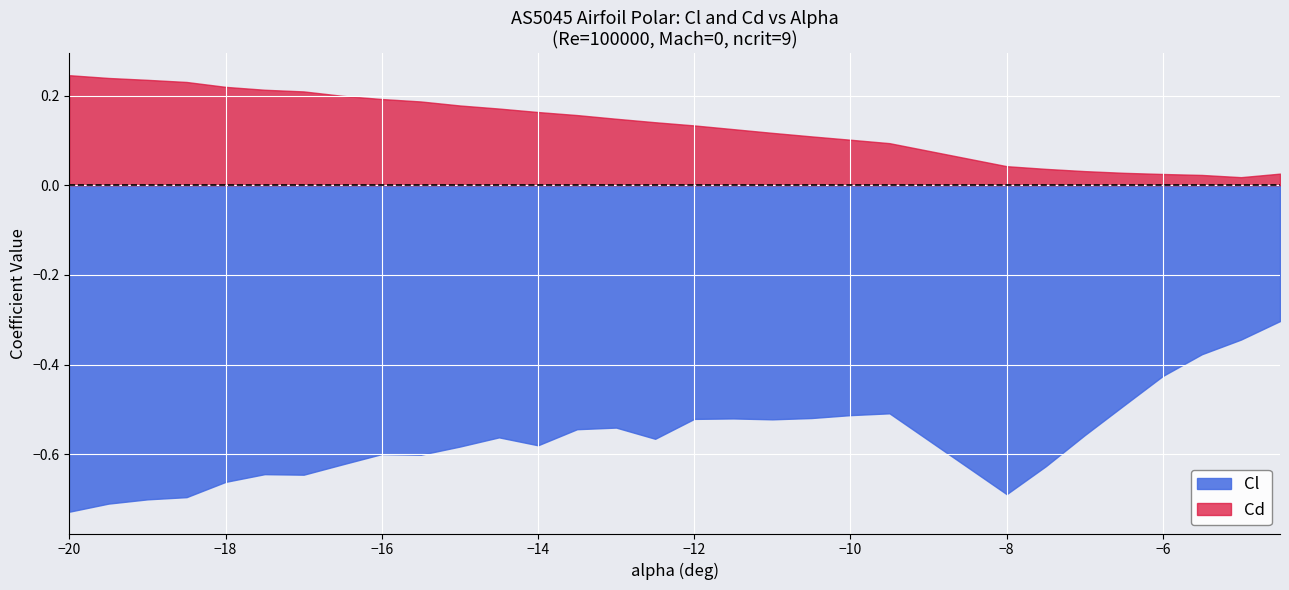

What is the value of the Cd point at the 19th from the left?

0.1